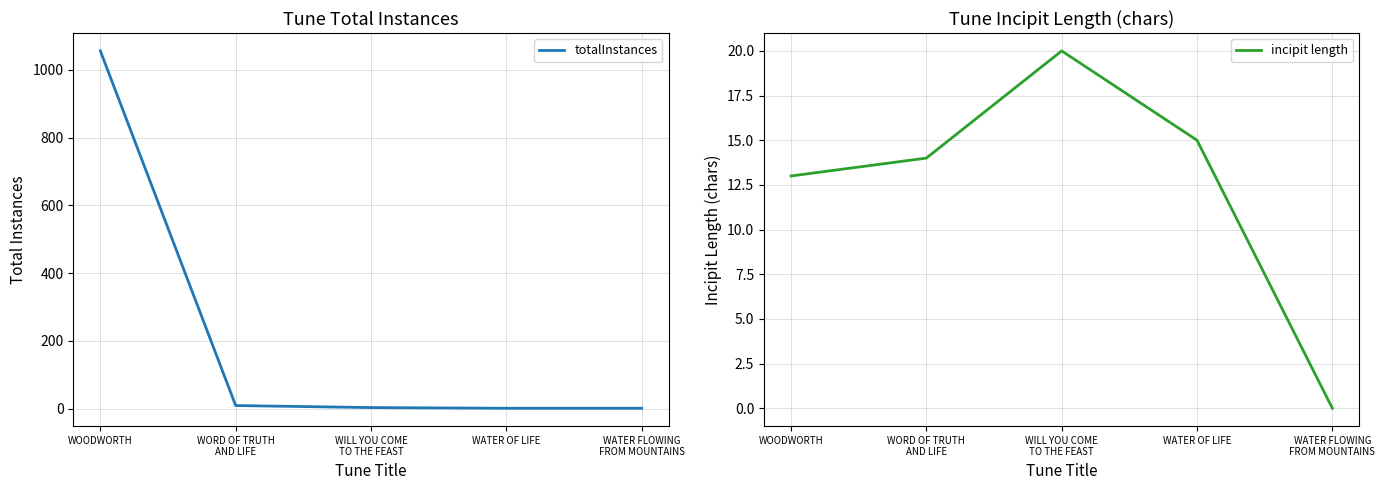

Where is the first local maximum for incipit length?

WILL YOU COME
TO THE FEAST